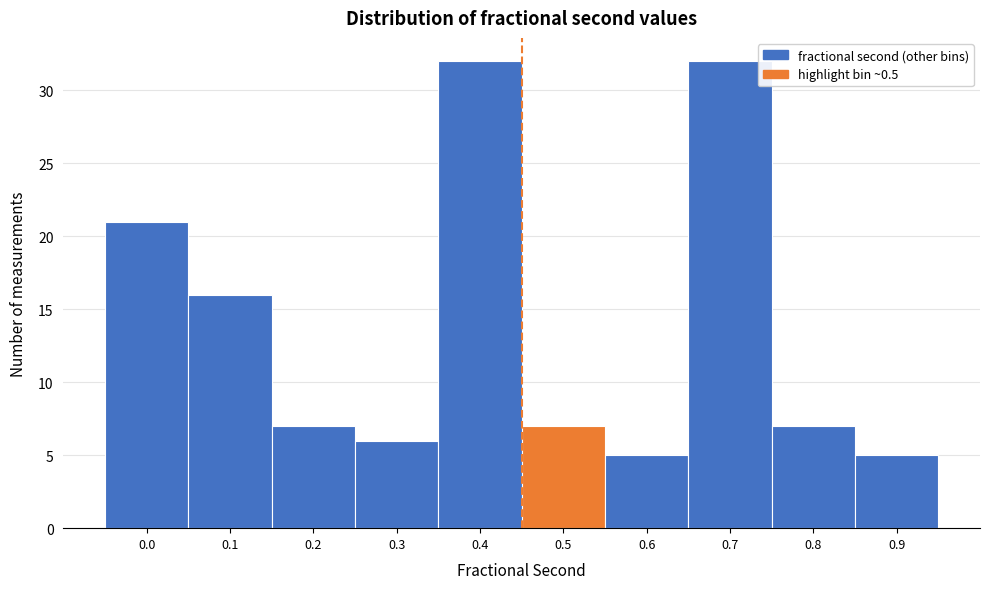

Reading left to right, extract all data points from this chart.

0.0=21	0.1=16	0.2=7	0.3=6	0.4=32	0.5=7	0.6=5	0.7=32	0.8=7	0.9=5